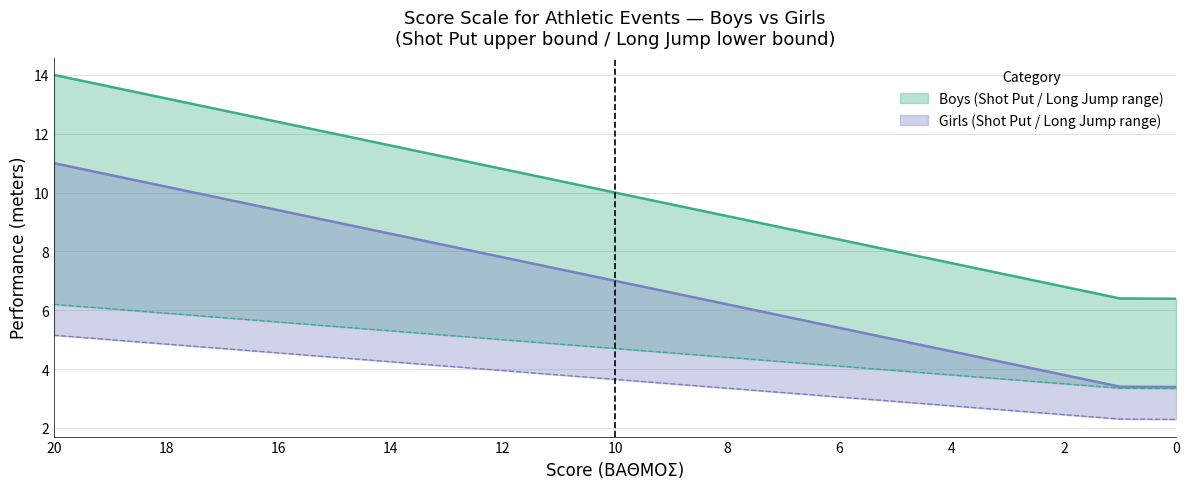

True or false: Boys Score and Girls Score cross at least once.

False